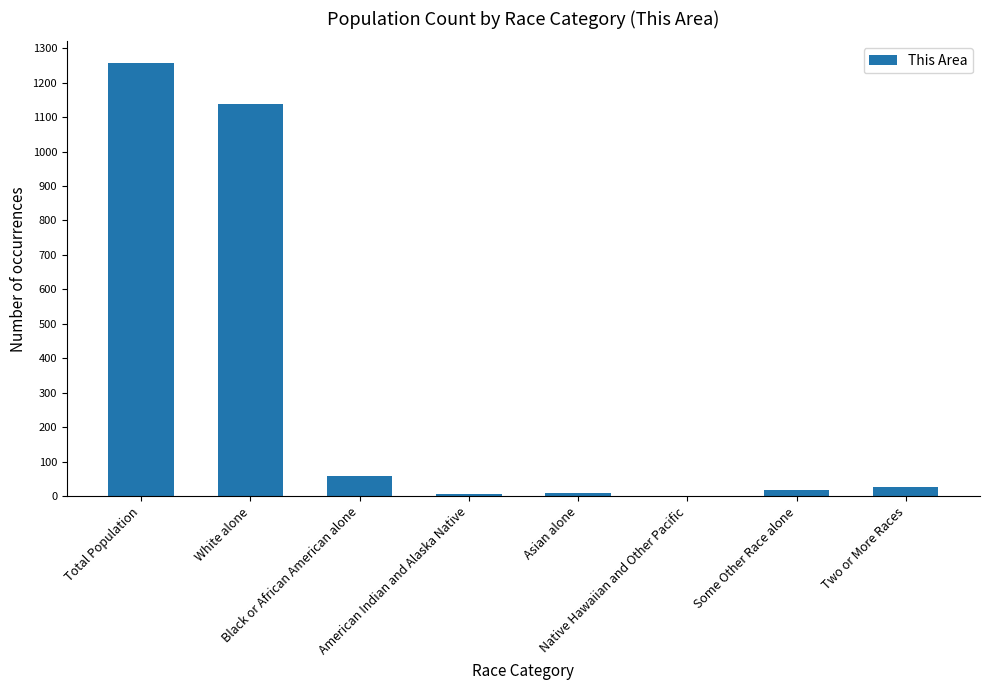

Approximately how many times larger is the value at Two or More Races compared to American Indian and Alaska Native?

5.4